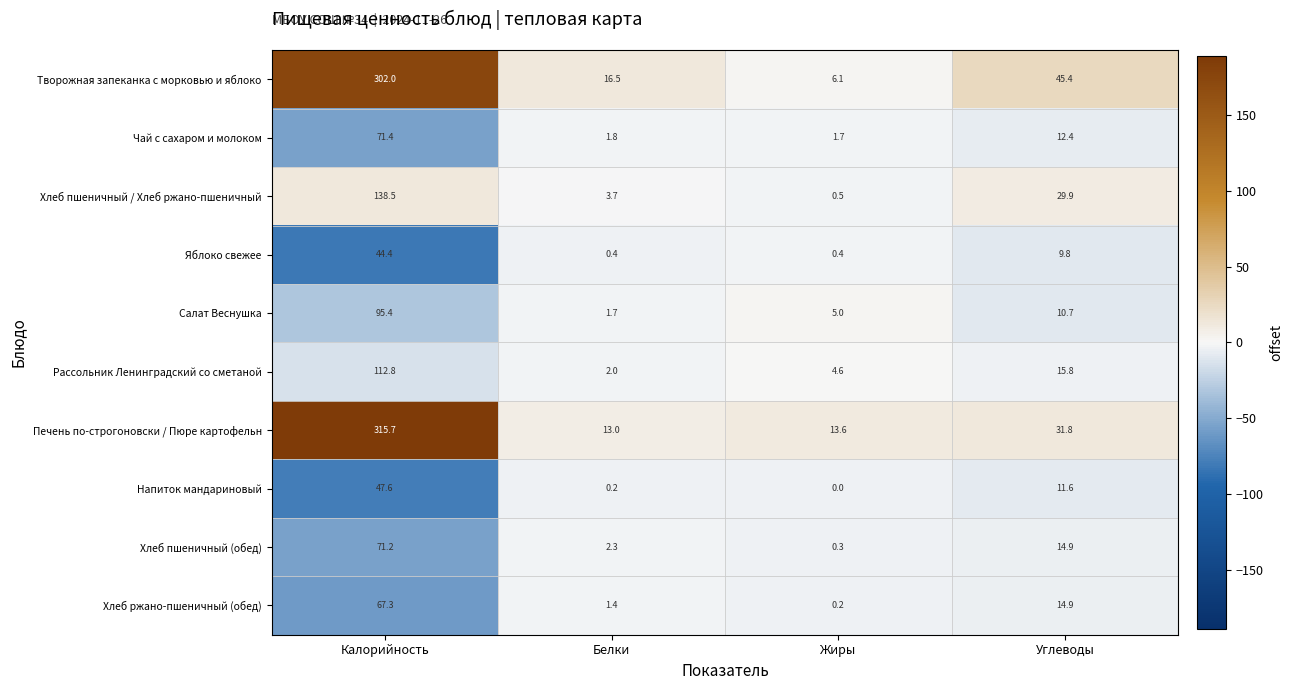

What is the spread (max minus min) of values at Калорийность?

271.3